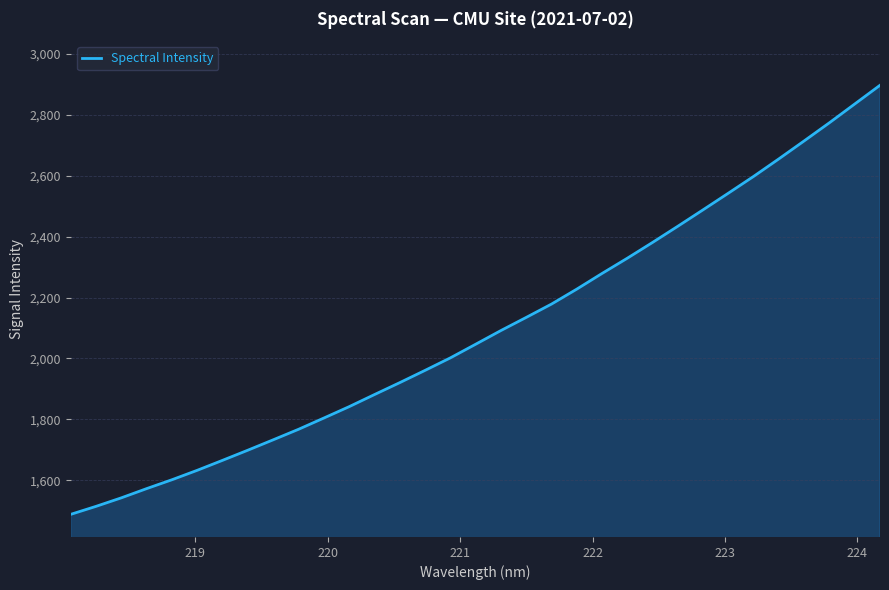

What is the sum of all values?

69239.8